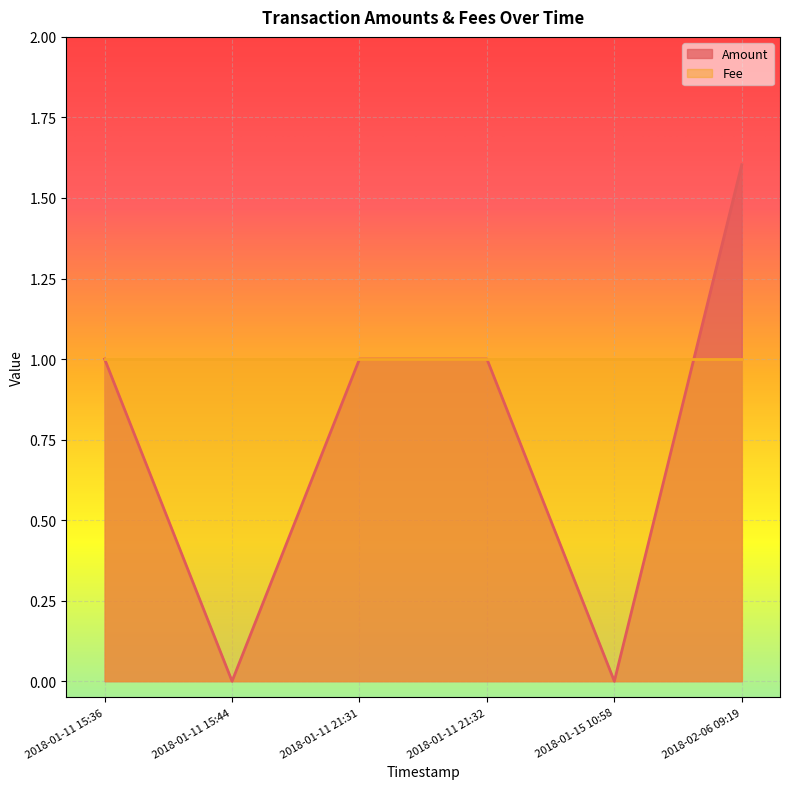

What is the difference between the maximum and second lowest values in the Amount series?

1.6